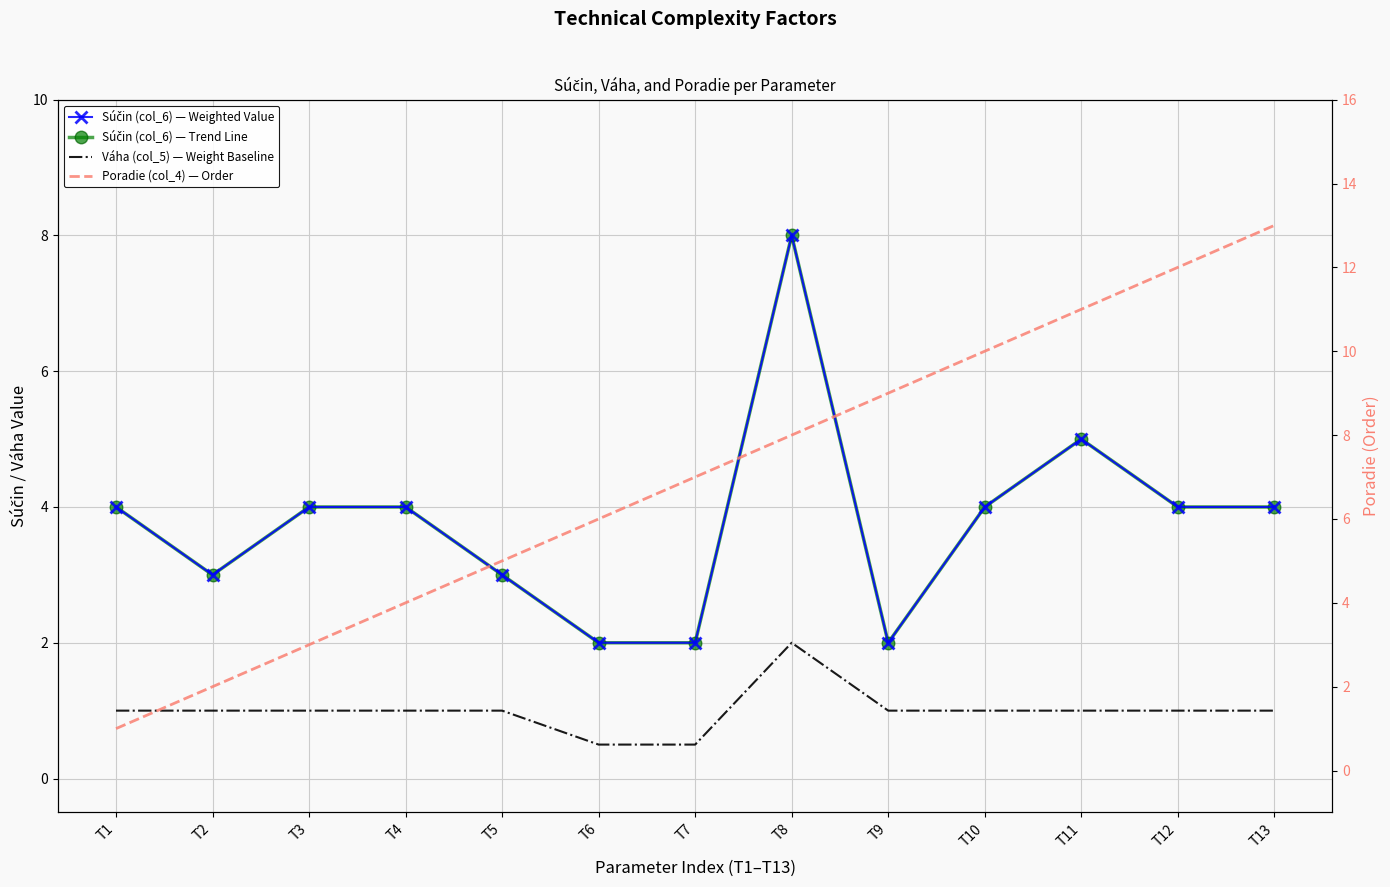

Which series has the widest spread of values?

Poradie (col_4) — Order